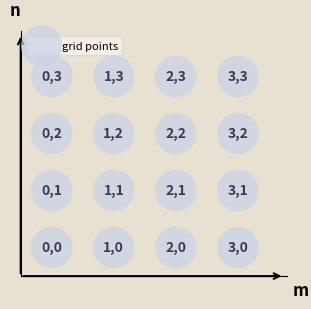

What is the range of Y values (max minus min)?

3